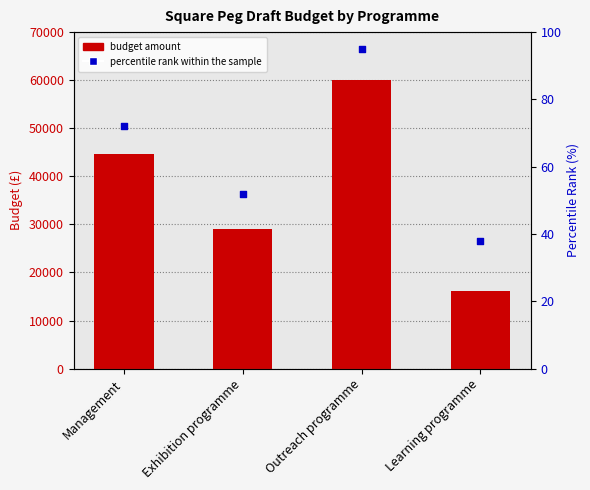

Which series has the largest total across all categories?

Budget